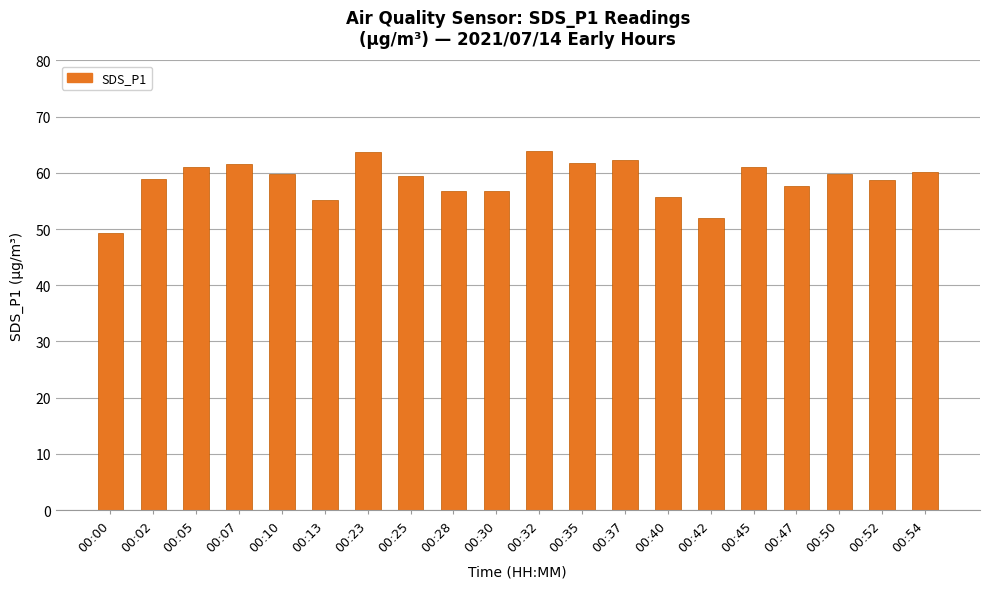

How many distinct data groups are displayed?

1